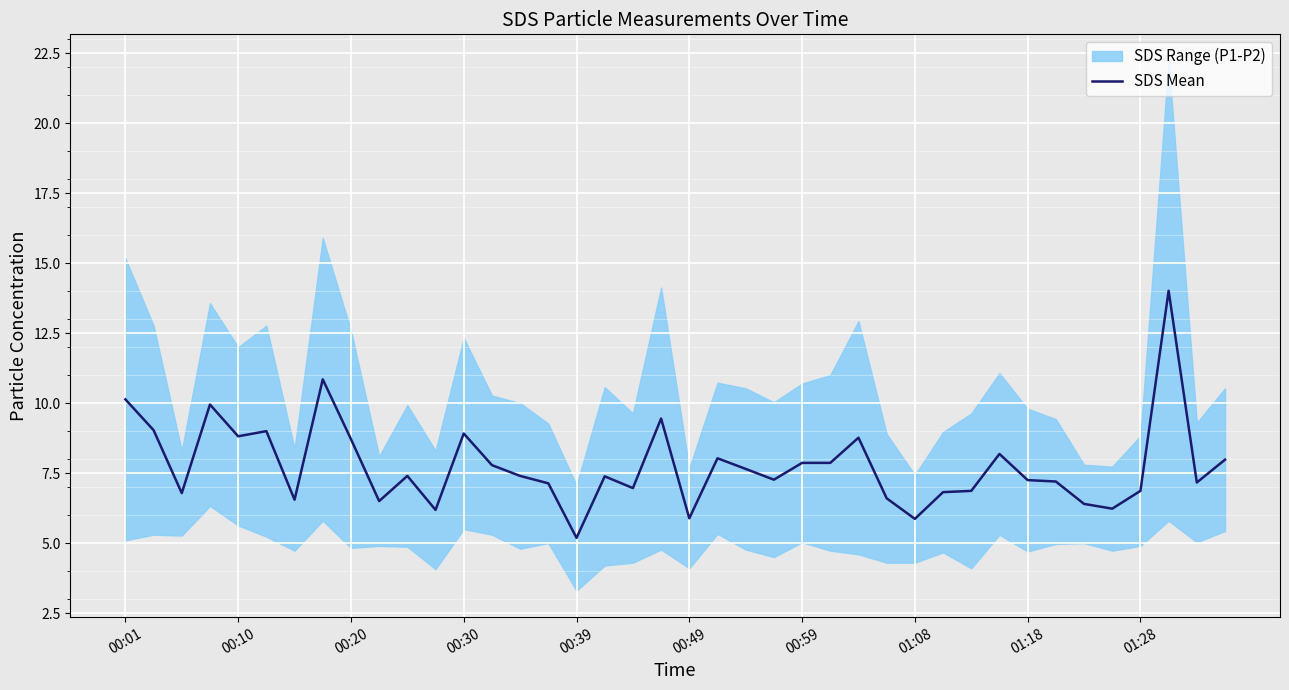

True or false: there are more than 0 points higher than both neighbors.

True